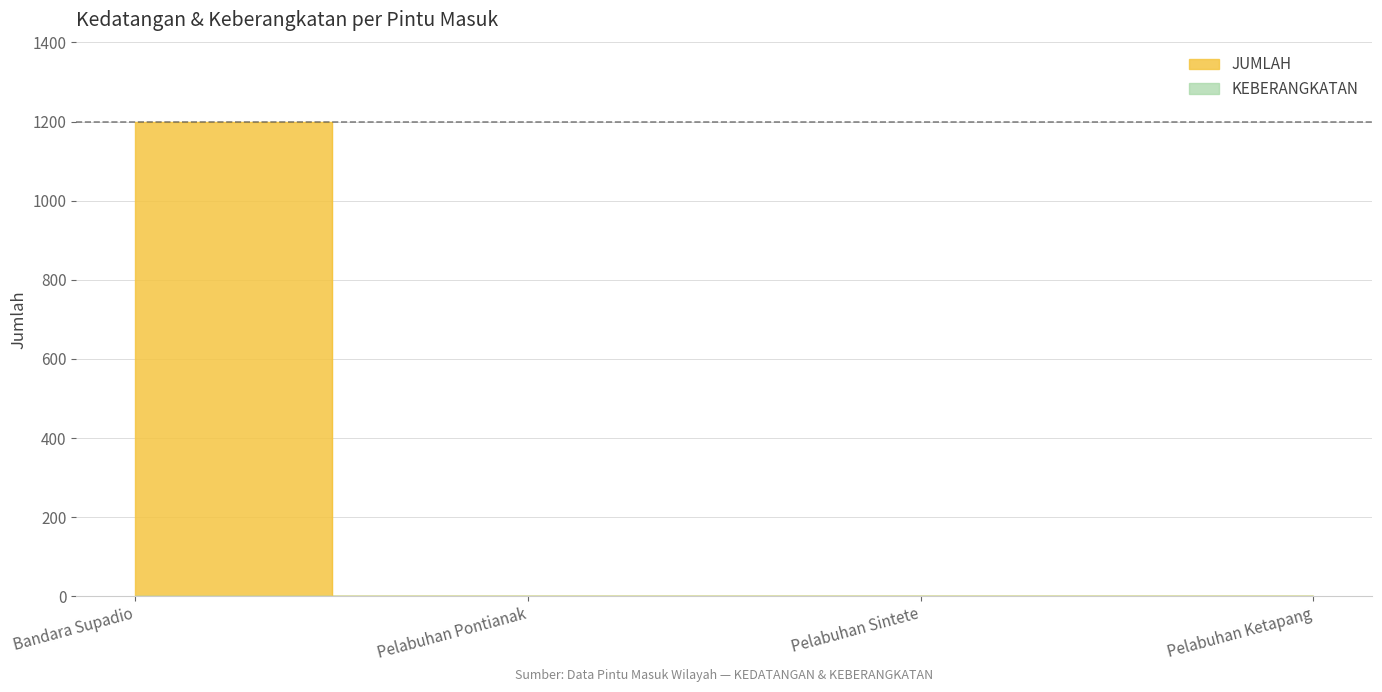

List the labels in order of value, largest first.

Bandara Supadio, Pelabuhan Pontianak, Pelabuhan Sintete, Pelabuhan Ketapang